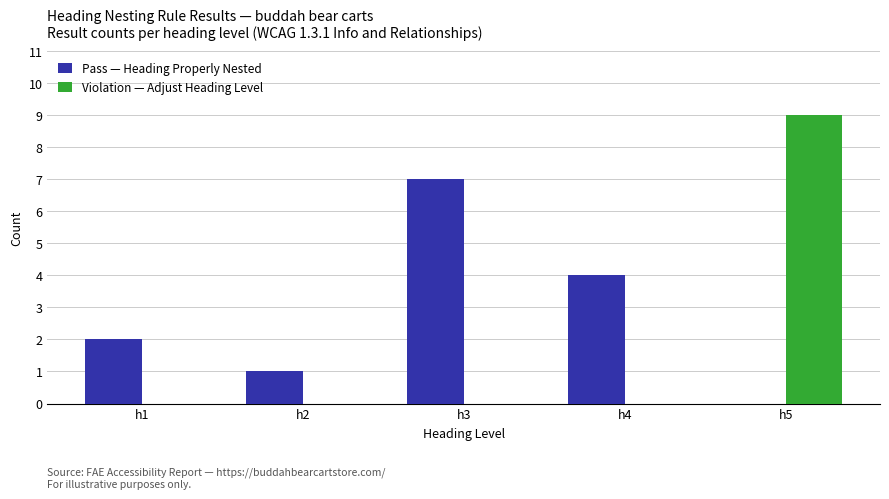

At which category does the chart reach its peak across all series?

h5